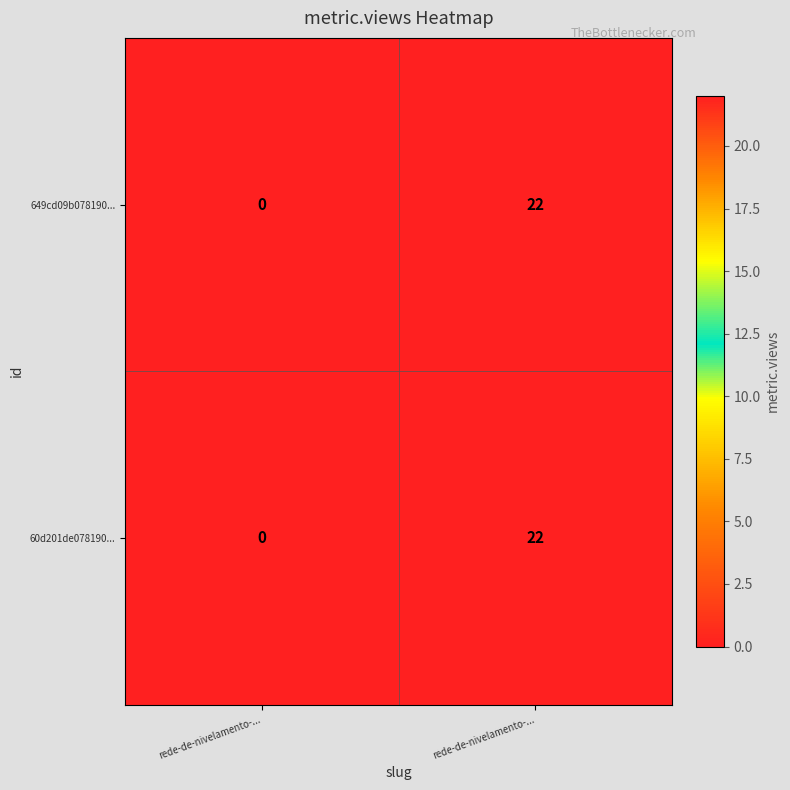

How many series are shown in this chart?

2